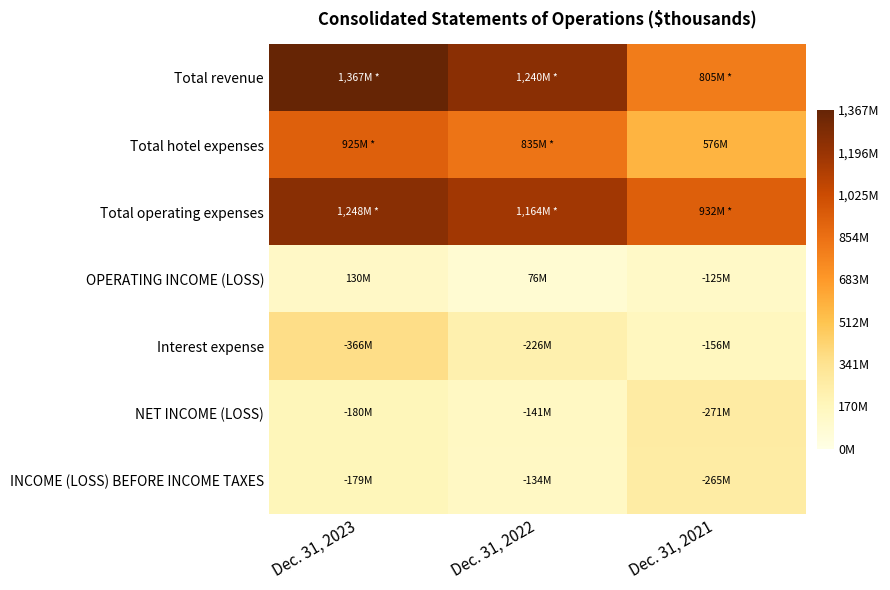

Rank the series at Dec. 31, 2021 from lowest to highest value.

OPERATING INCOME (LOSS), Interest expense, INCOME (LOSS) BEFORE INCOME TAXES, NET INCOME (LOSS), Total hotel expenses, Total revenue, Total operating expenses